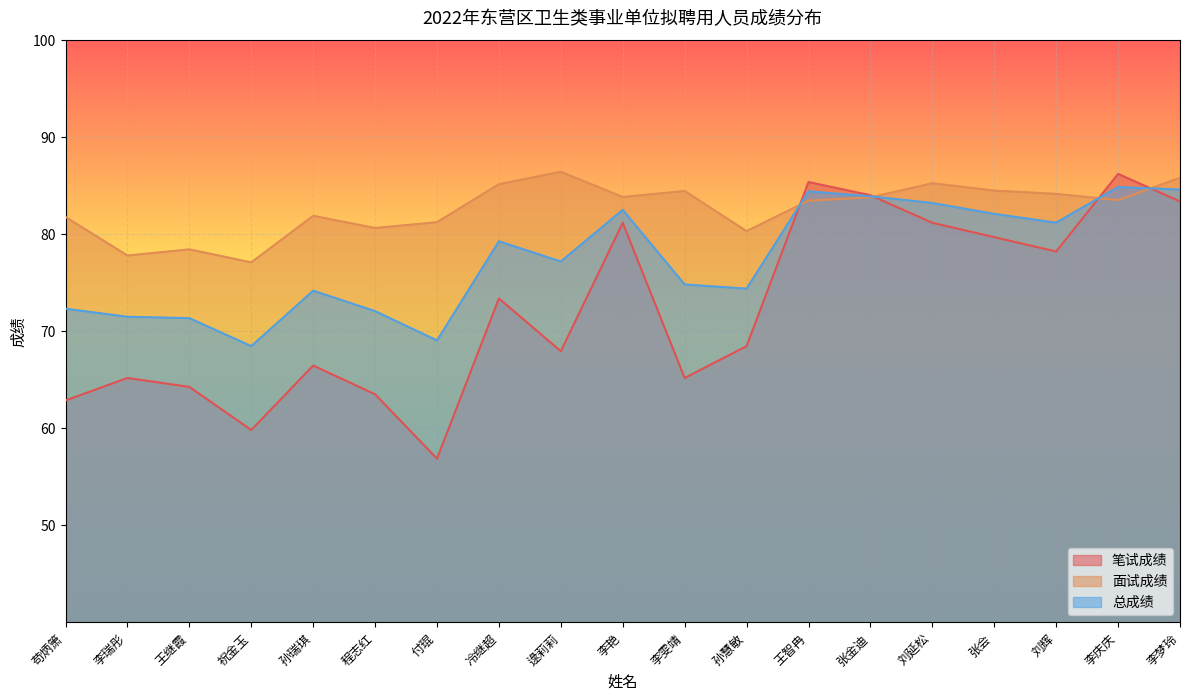

What is the difference between the maximum and minimum values in the 笔试成绩 series?

29.4